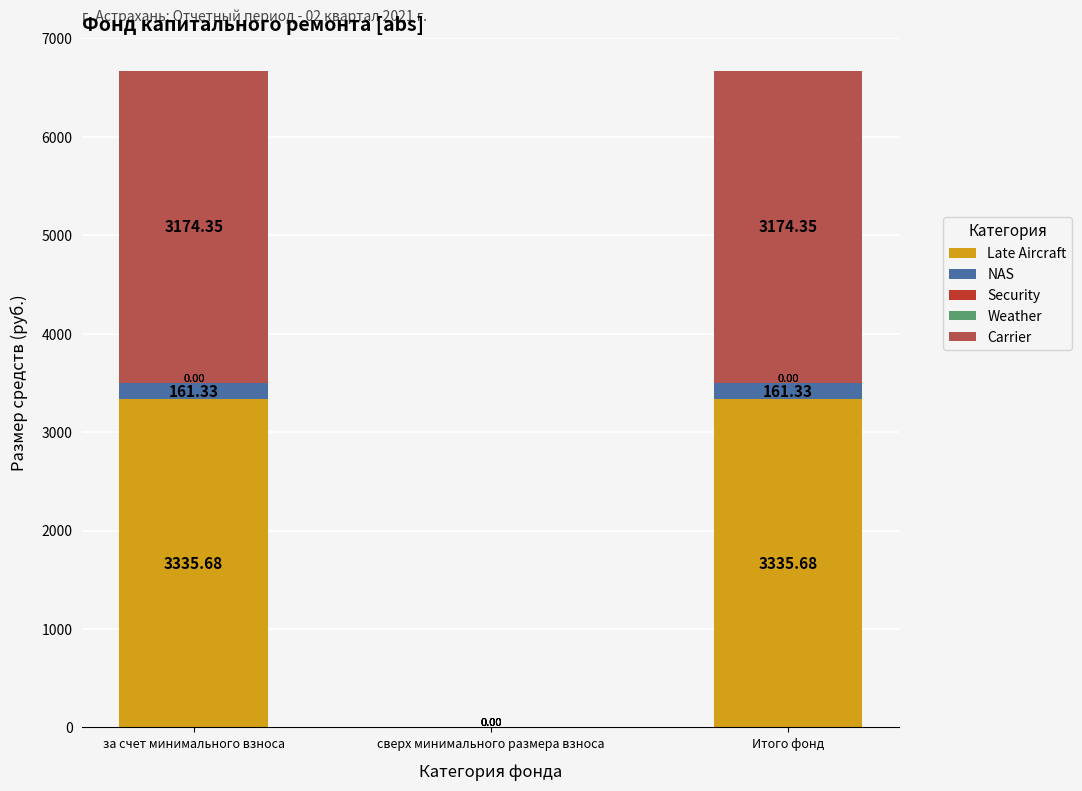

What is the total value across all series at Итого фонд?

6671.4